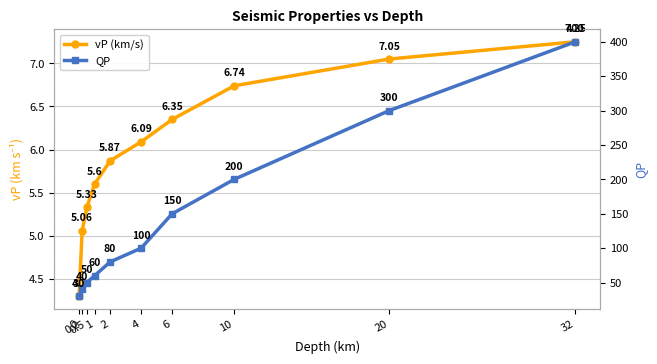

What is the total value across all series at 1?

65.6